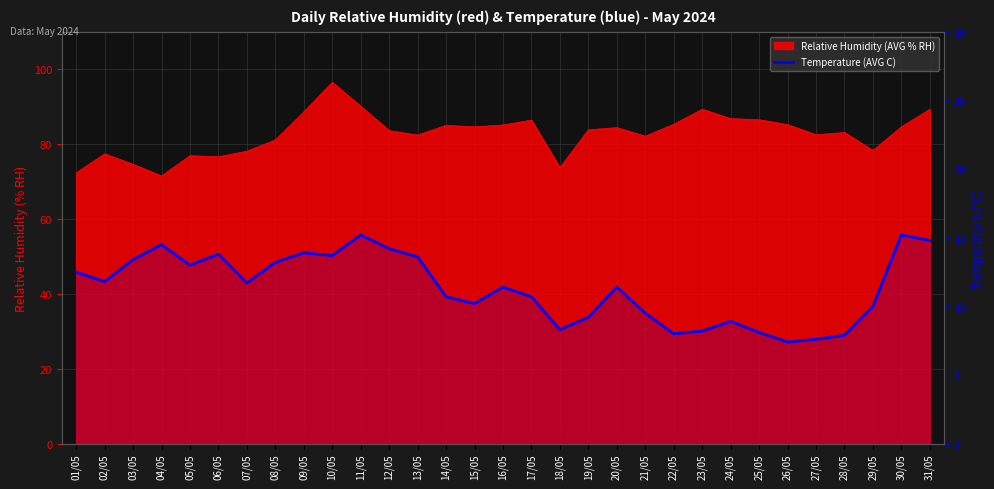

Which category has the highest value across all series?

11/05